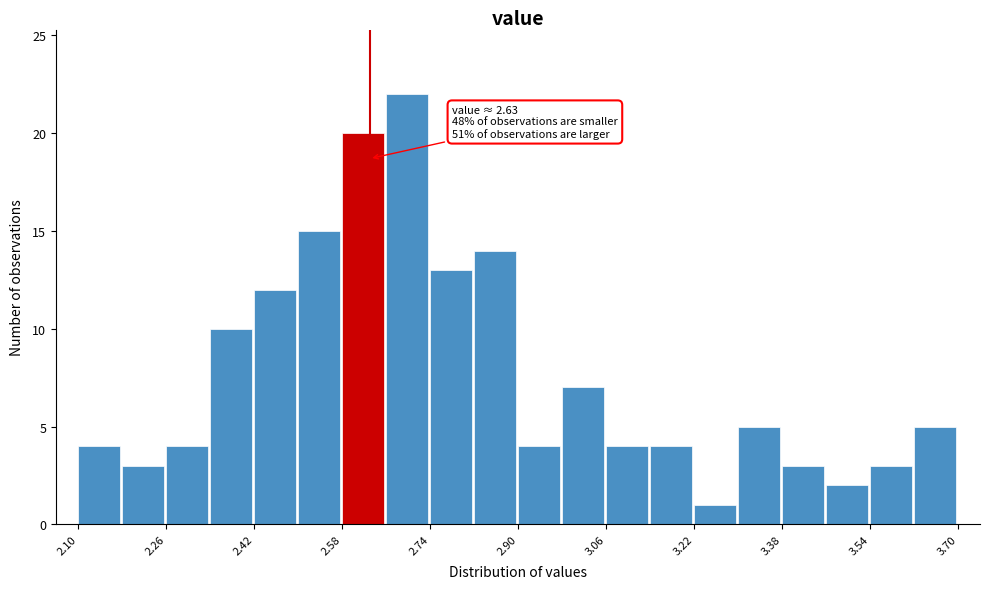

Which range on the x-axis has the tallest bar?

2.66 to 2.74